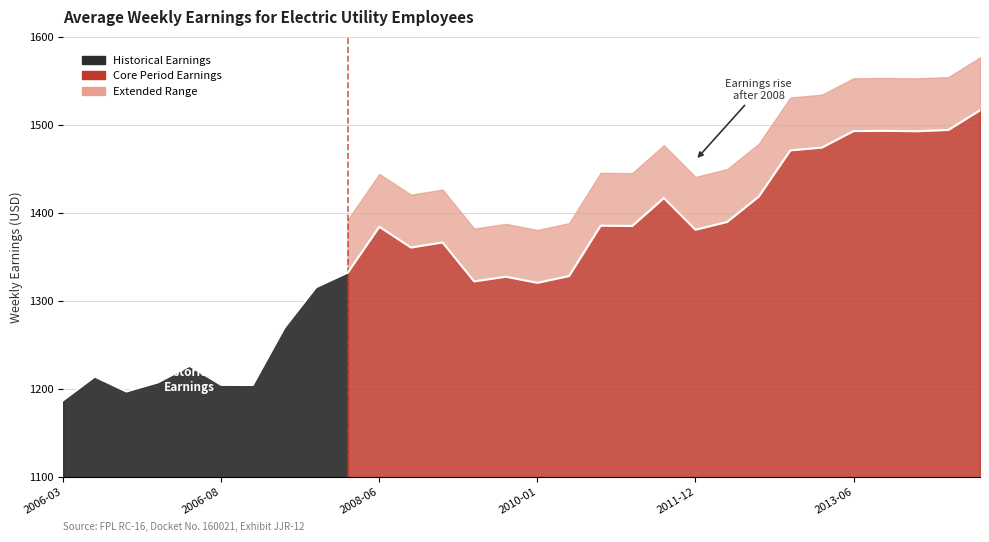

List the labels in order of value, smallest first.

2006-03, 2006-05, 2007-01, 2006-08, 2006-06, 2006-04, 2006-07, 2007-06, 2007-12, 2010-01, 2009-06, 2009-12, 2010-06, 2008-01, 2008-12, 2009-01, 2011-12, 2008-06, 2011-01, 2010-12, 2012-01, 2011-06, 2012-06, 2012-12, 2013-01, 2014-01, 2013-06, 2013-12, 2014-06, 2014-12